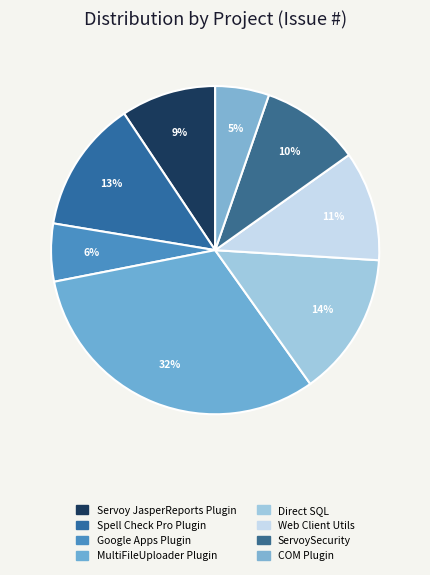

Is the sum of MultiFileUploader Plugin and Direct SQL greater than half?

No